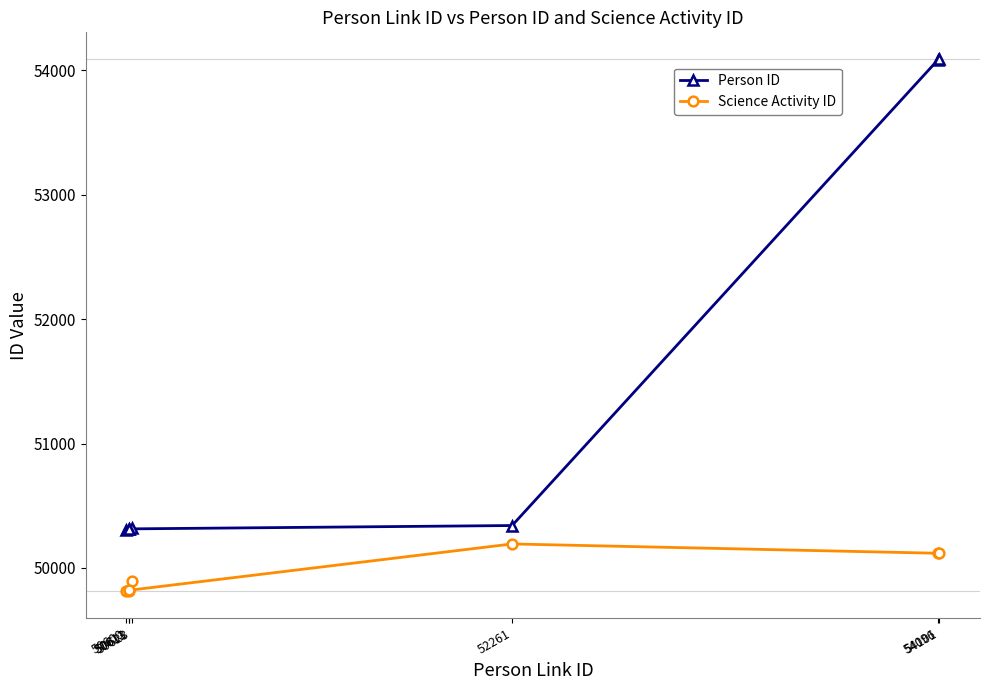

Reading left to right, transcribe all the data shown in this chart.

Person ID: 50623=50323	50600=50308	50611=50313	50613=50314	52261=50341	54096=54086	54101=54091
Science Activity ID: 50623=49893	50600=49812	50611=49812	50613=49821	52261=50193	54096=50118	54101=50118